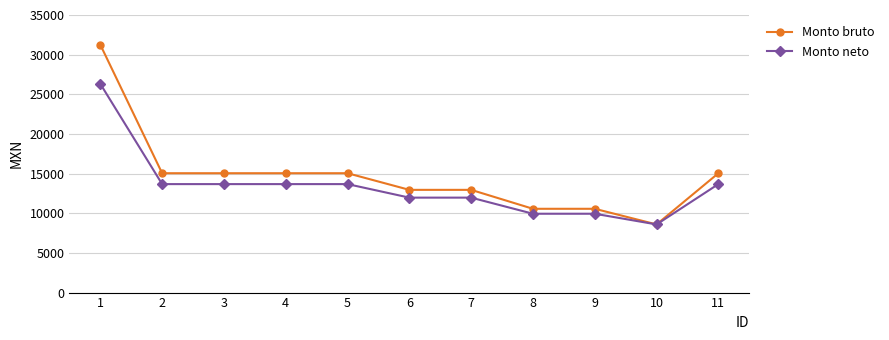

How many lines are shown in the chart?

2